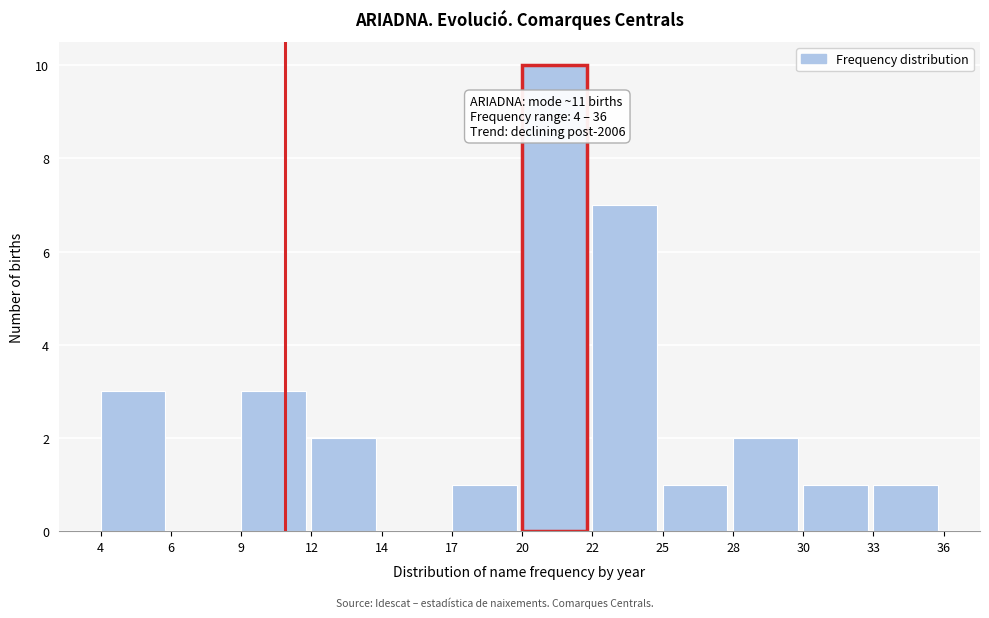

Reading left to right, list all the values displayed in this chart.

4=3	6=0	9=3	12=2	14=0	17=1	20=10	22=7	25=1	28=2	30=1	33=1